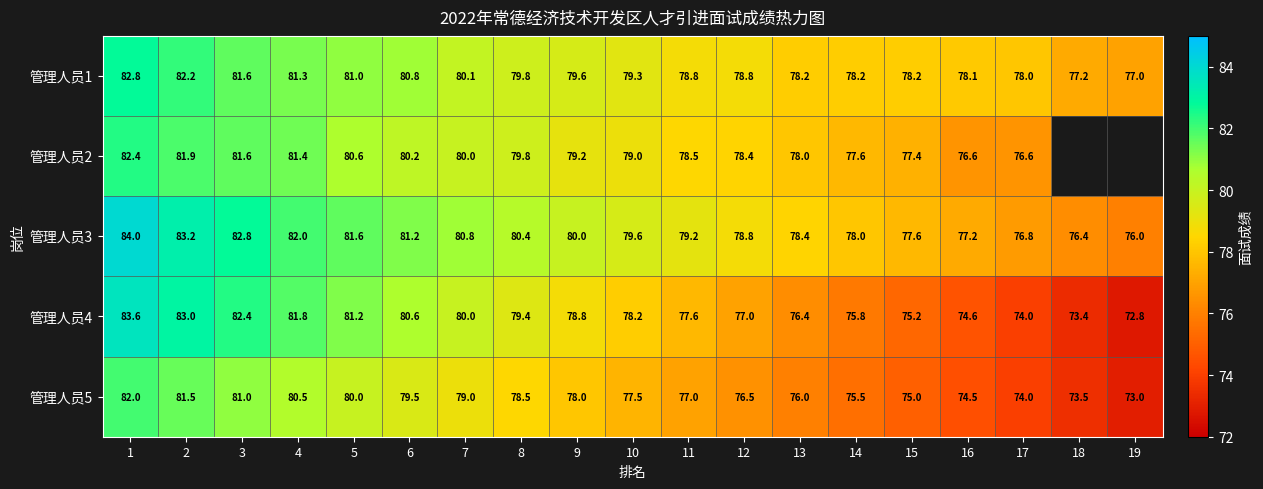

What is the maximum value shown in the chart?

84.0